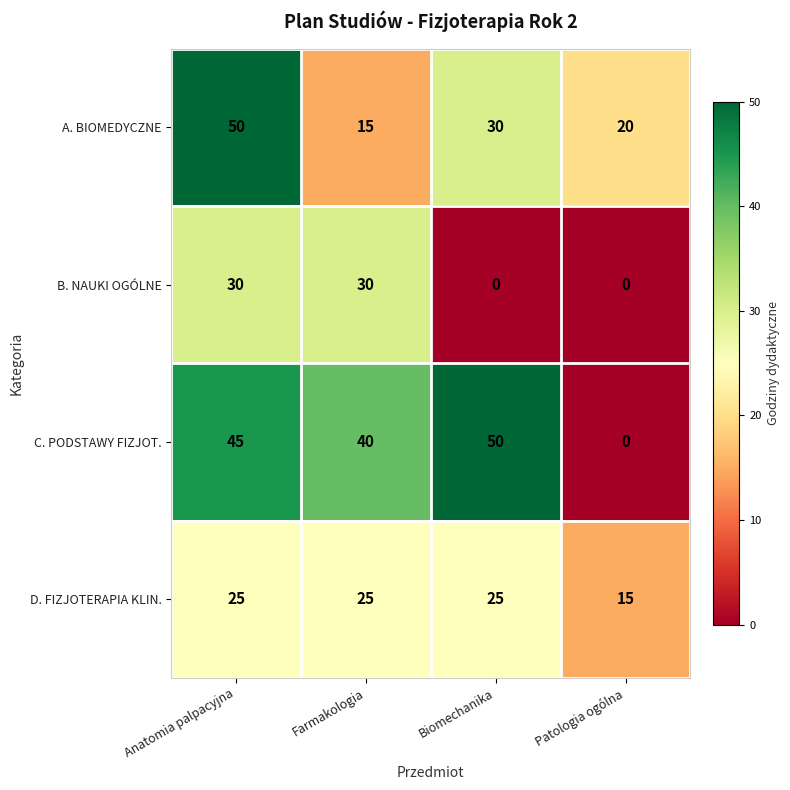

Which series has the largest range (max minus min)?

C. PODSTAWY FIZJOT.